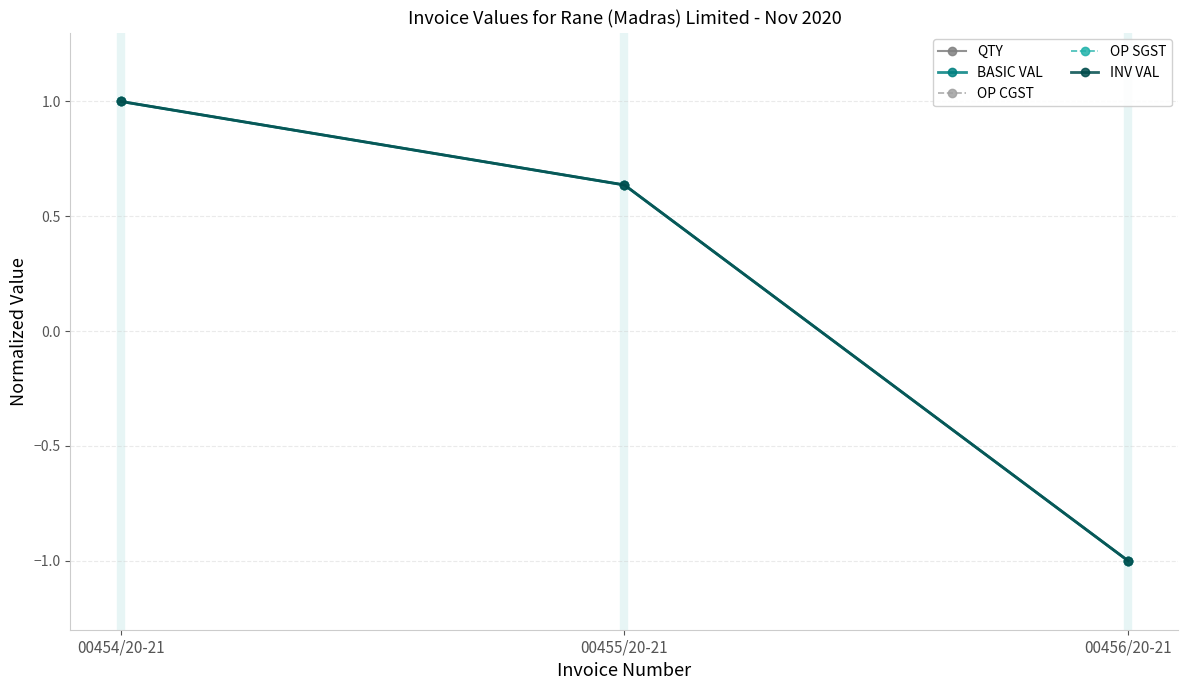

What is the difference between the QTY values at 00455/20-21 and 00454/20-21?

0.4